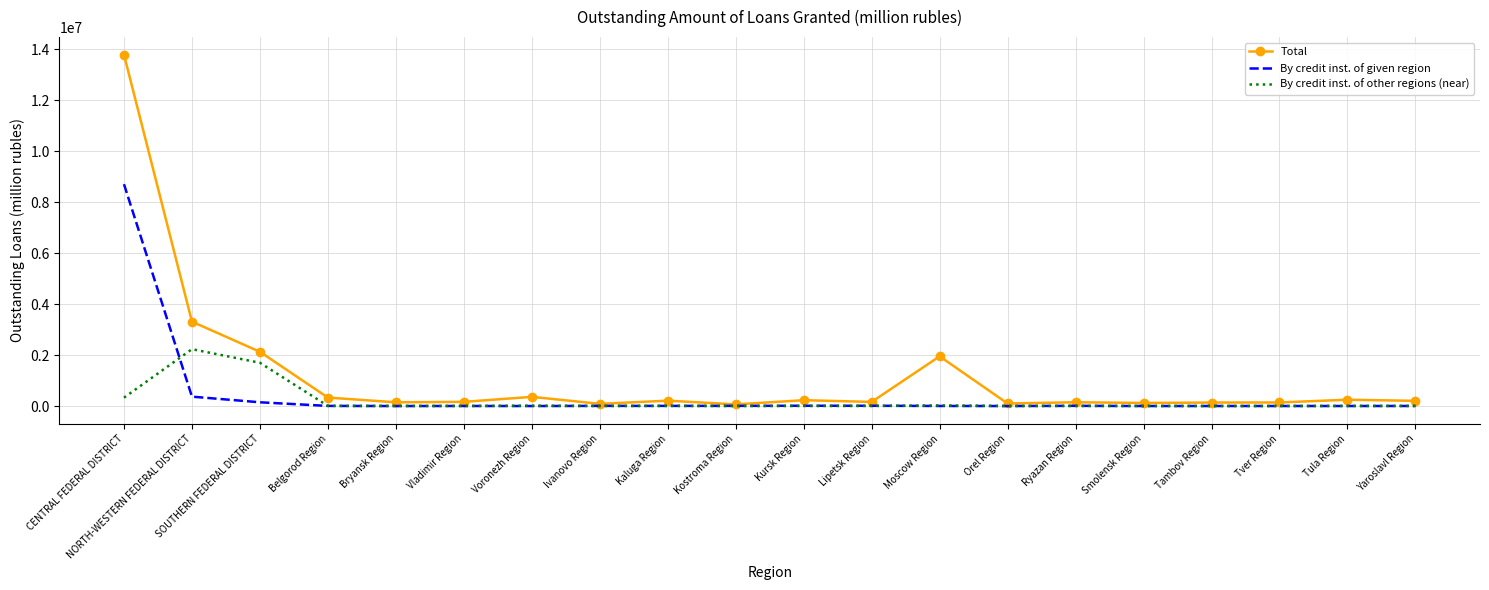

Which series has the widest spread of values?

Total